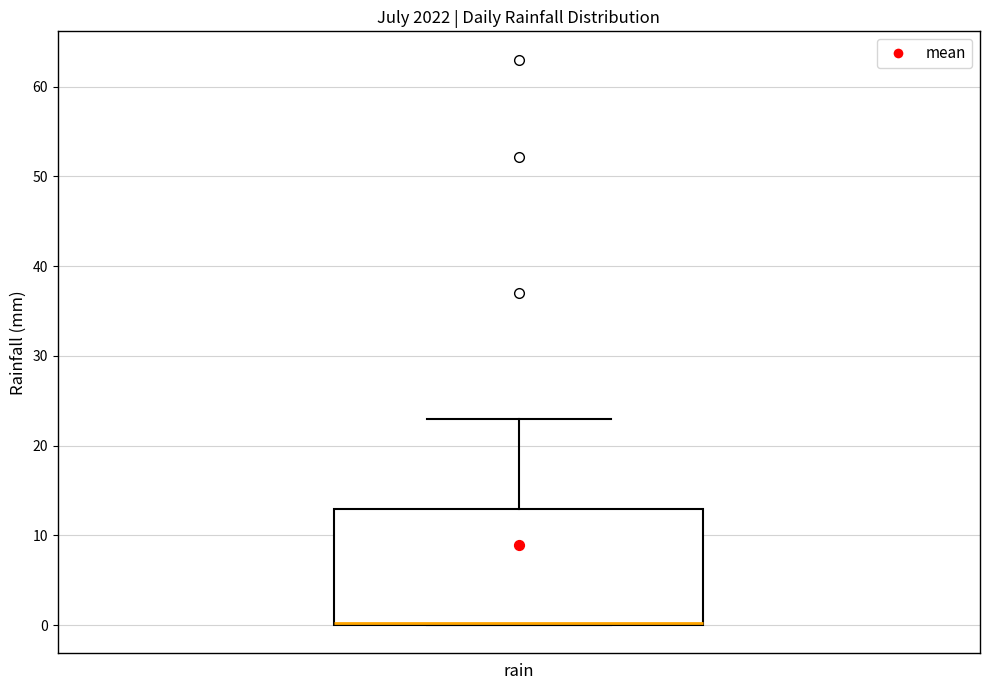

Where is the upper edge of the box for rain on the y-axis? The values are not printed on the chart, so give them approximately, as read against the axis.

13